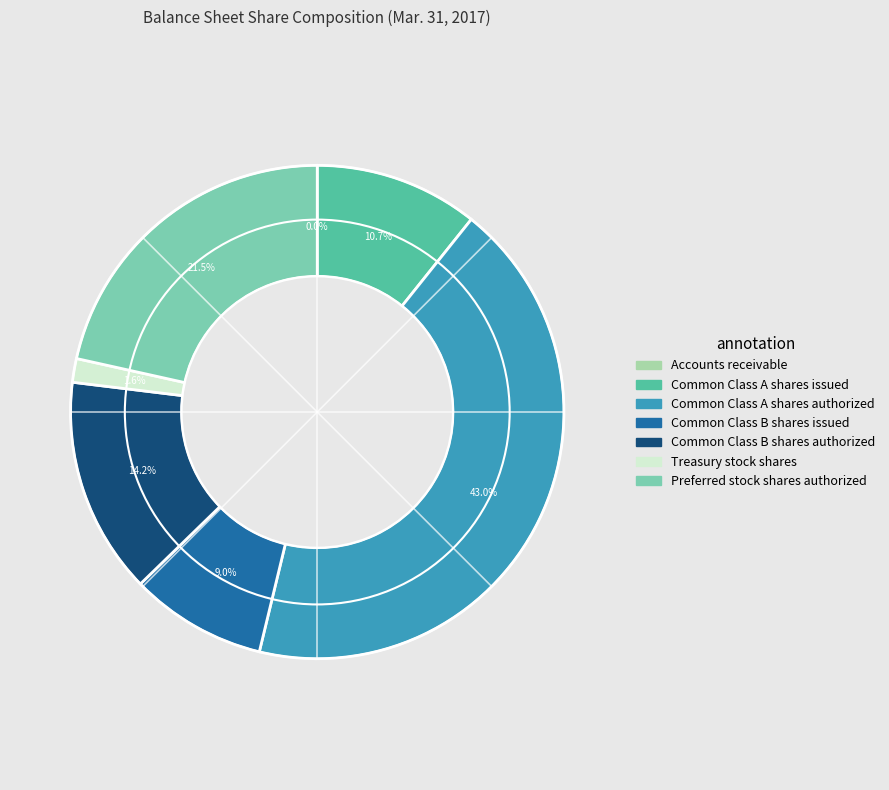

What percentage is the Common Class B shares authorized slice, to the nearest percent?

14%